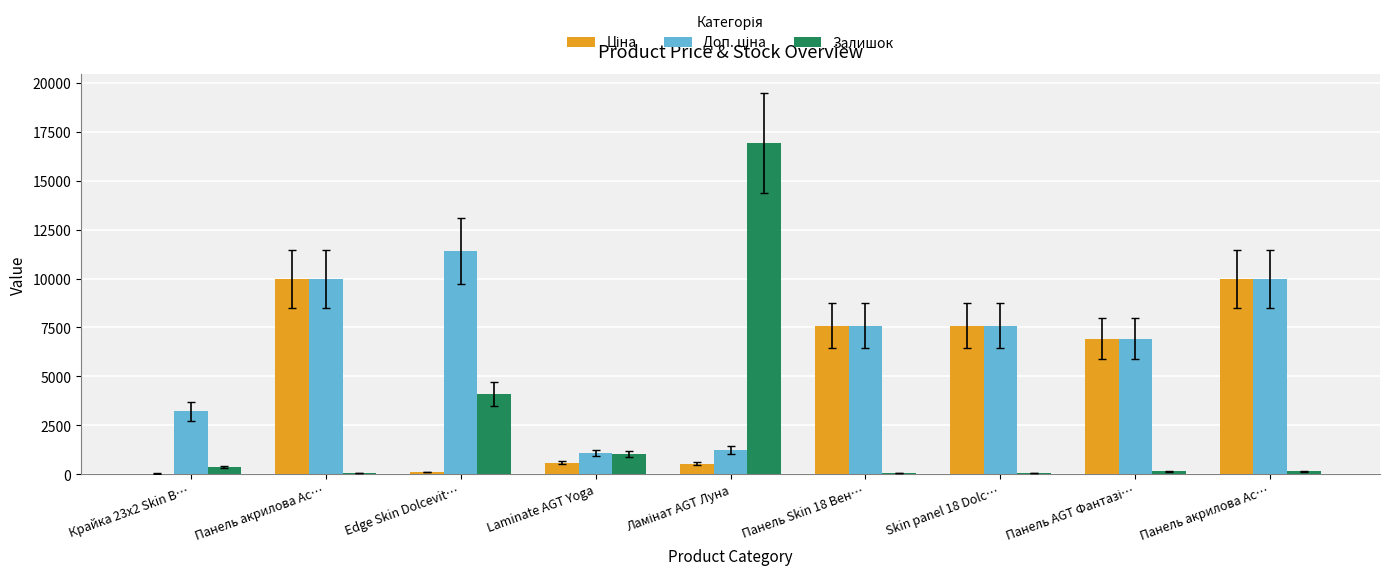

At how many categories does at least one series exceed 3291?

7